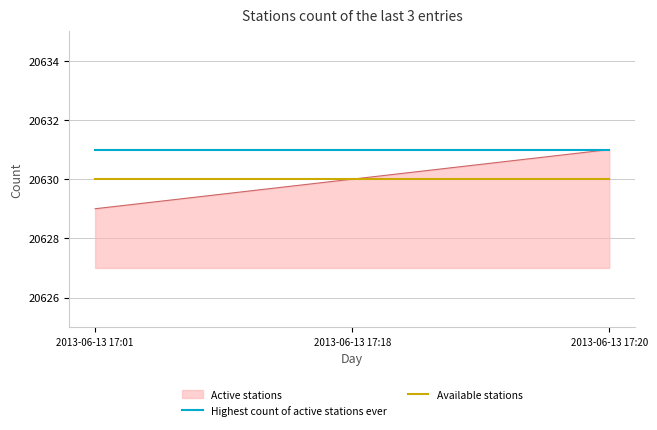

List the labels in order of Active stations value, largest first.

2013-06-13 17:20, 2013-06-13 17:18, 2013-06-13 17:01